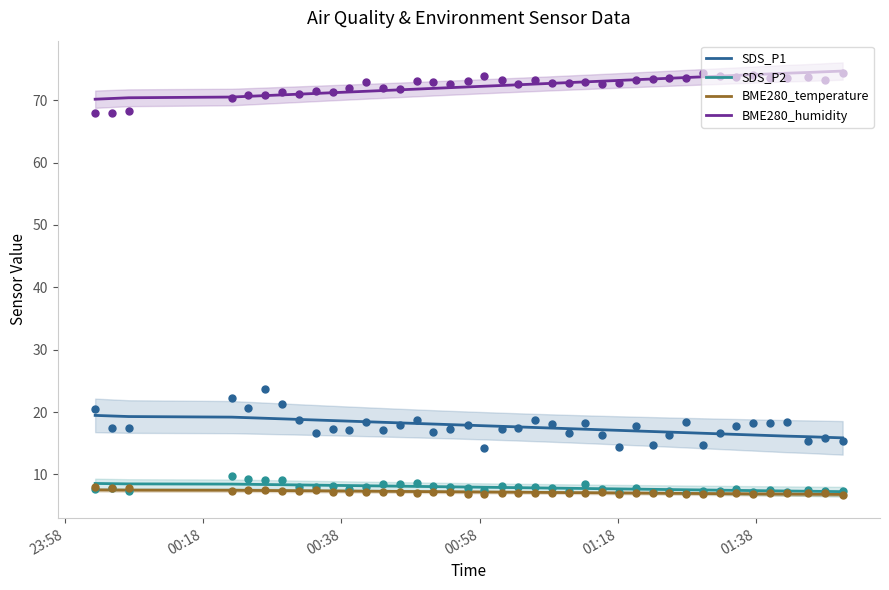

Which series contains the lowest Y value?

BME280_temperature